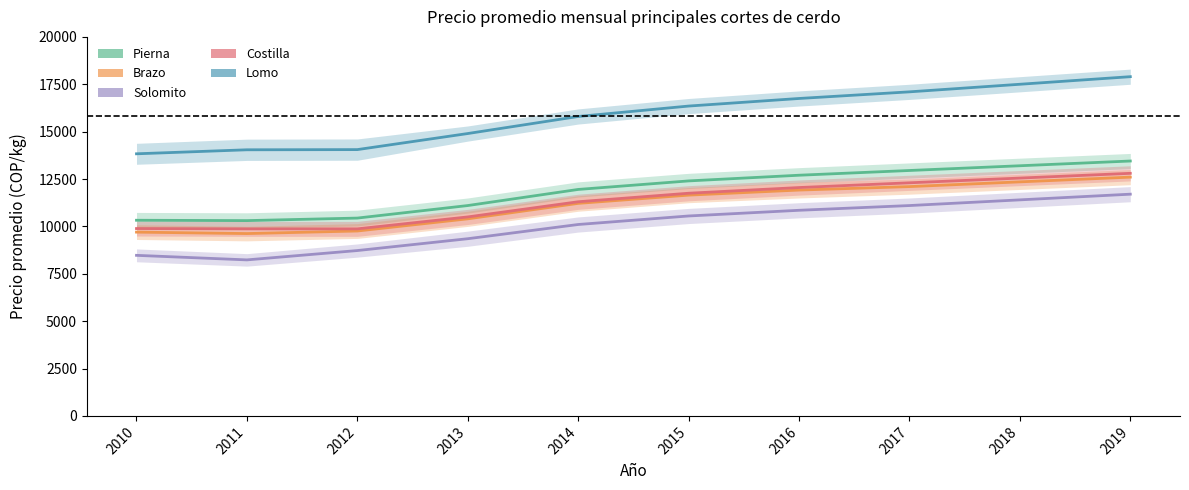

Reading left to right, extract all data points from this chart.

Pierna: 2010=10324.2	2011=10305.0	2012=10438.9	2013=11100.0	2014=11950.0	2015=12400.0	2016=12700.0	2017=12950.0	2018=13200.0	2019=13450.0
Brazo: 2010=9697.5	2011=9621.7	2012=9756.7	2013=10399.0	2014=11215.0	2015=11650.0	2016=11917.0	2017=12100.0	2018=12350.0	2019=12600.0
Solomito: 2010=8472.5	2011=8232.5	2012=8725.6	2013=9350.0	2014=10100.0	2015=10550.0	2016=10850.0	2017=11100.0	2018=11400.0	2019=11700.0
Costilla: 2010=9886.7	2011=9870.0	2012=9870.0	2013=10500.0	2014=11300.0	2015=11750.0	2016=12050.0	2017=12300.0	2018=12550.0	2019=12800.0
Lomo: 2010=13830.8	2011=14042.5	2012=14052.2	2013=14900.0	2014=15800.0	2015=16350.0	2016=16750.0	2017=17100.0	2018=17500.0	2019=17900.0